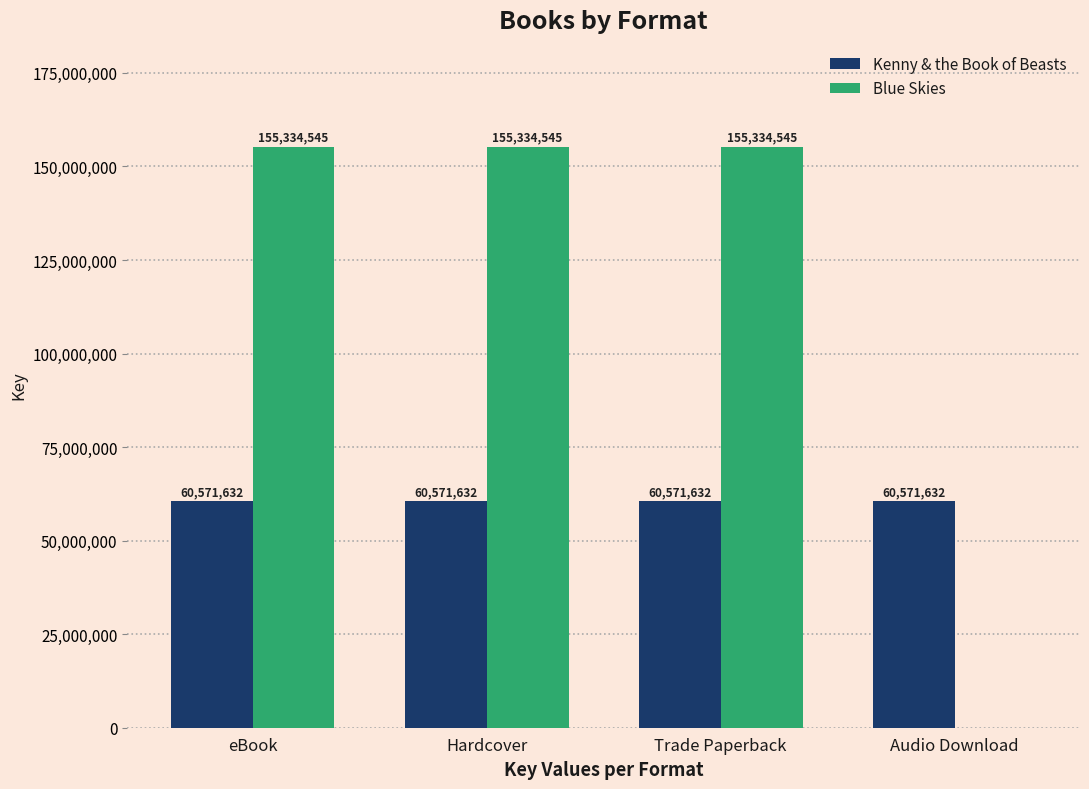

What is the greatest value displayed?

155334545